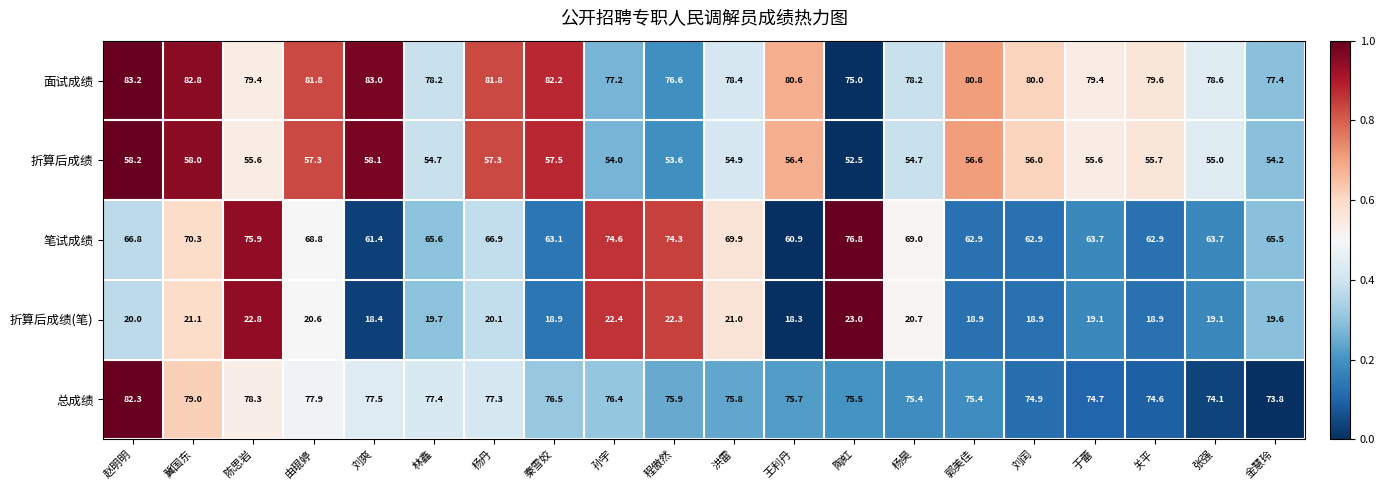

How many data points does each series have?

20